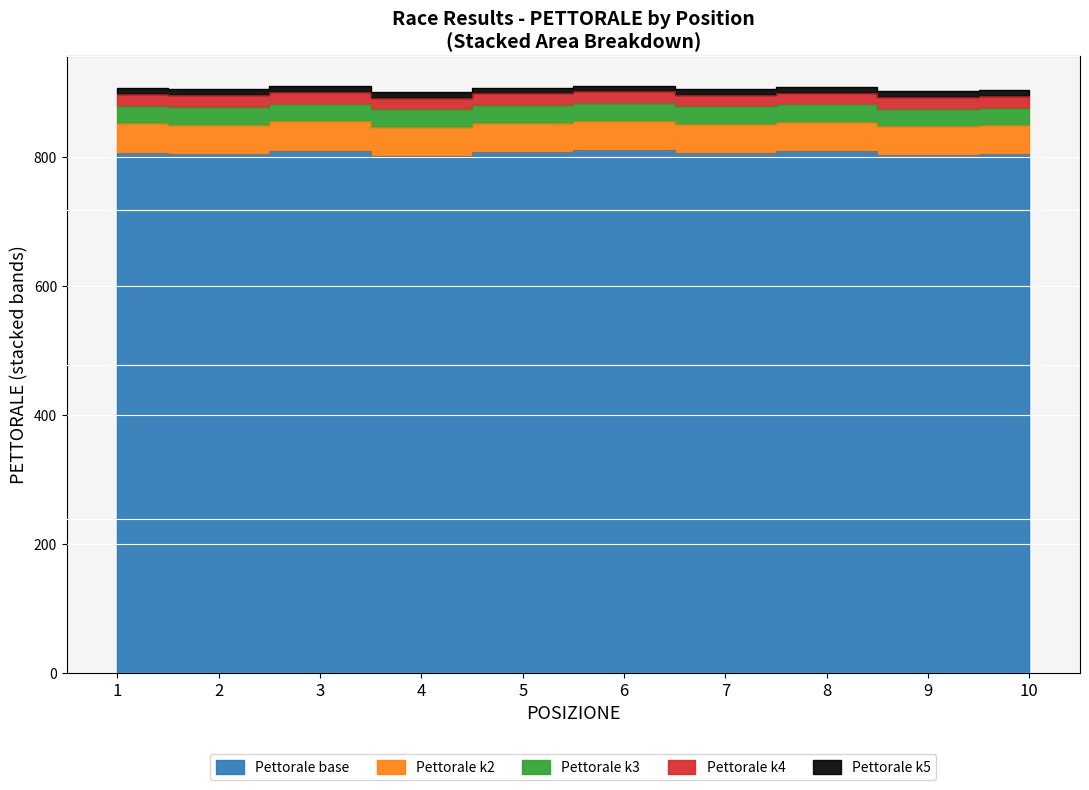

Which category has the highest value across all series?

6